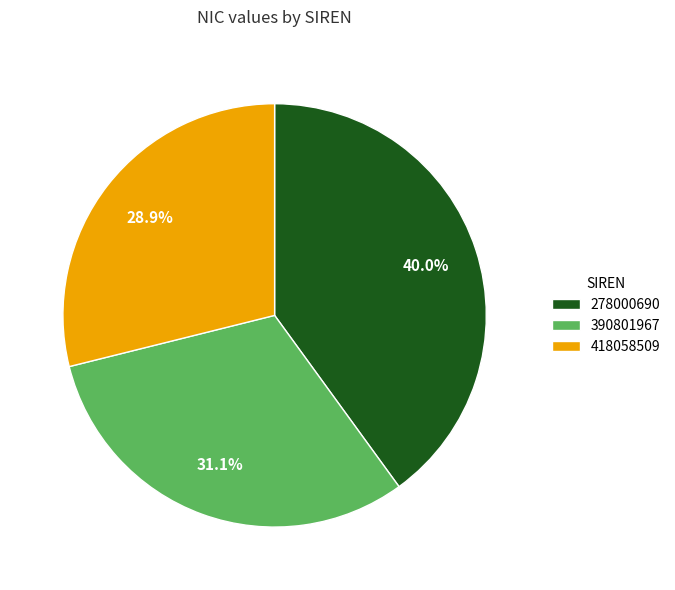

What percentage is the 390801967 slice, to the nearest percent?

31%